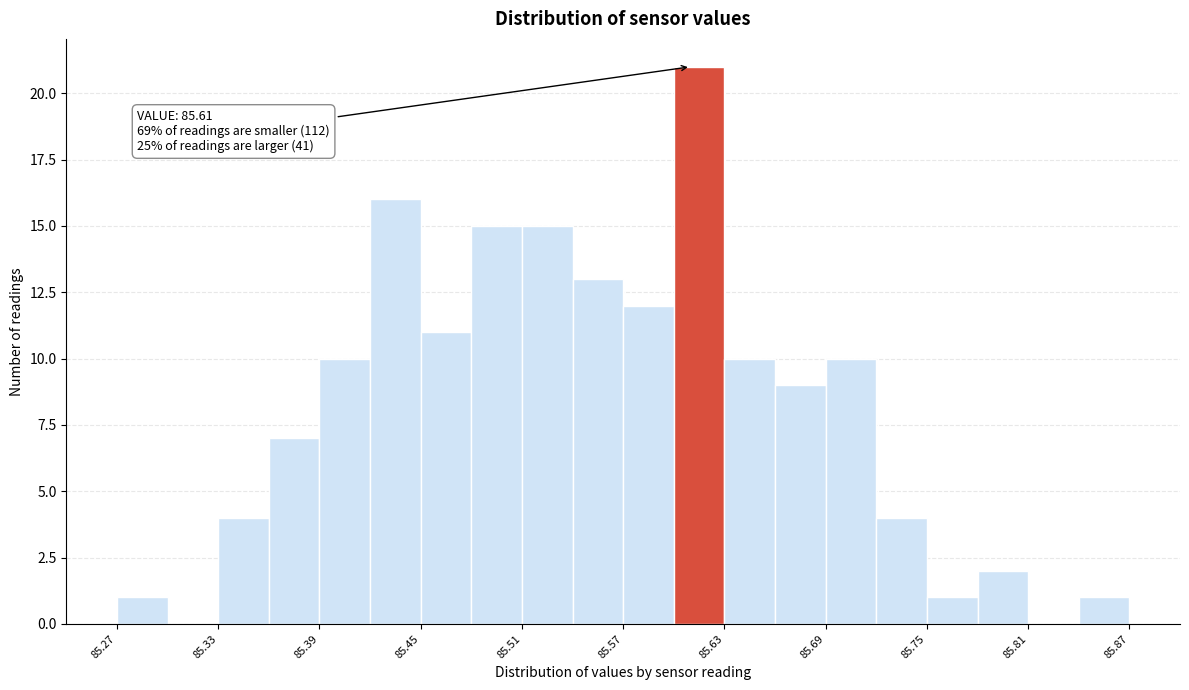

Around what value on the x-axis is the tallest bar? Give the approximate position of its centre, as read against the axis.

85.62